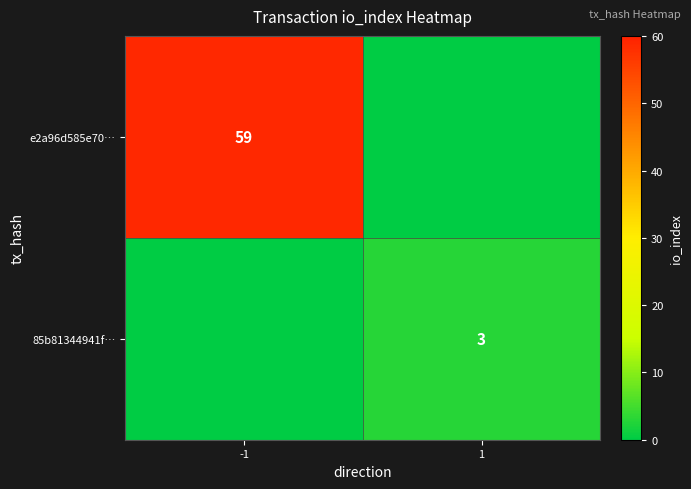

The value of 85b81344941f… at 1 is 5. True or false?

False